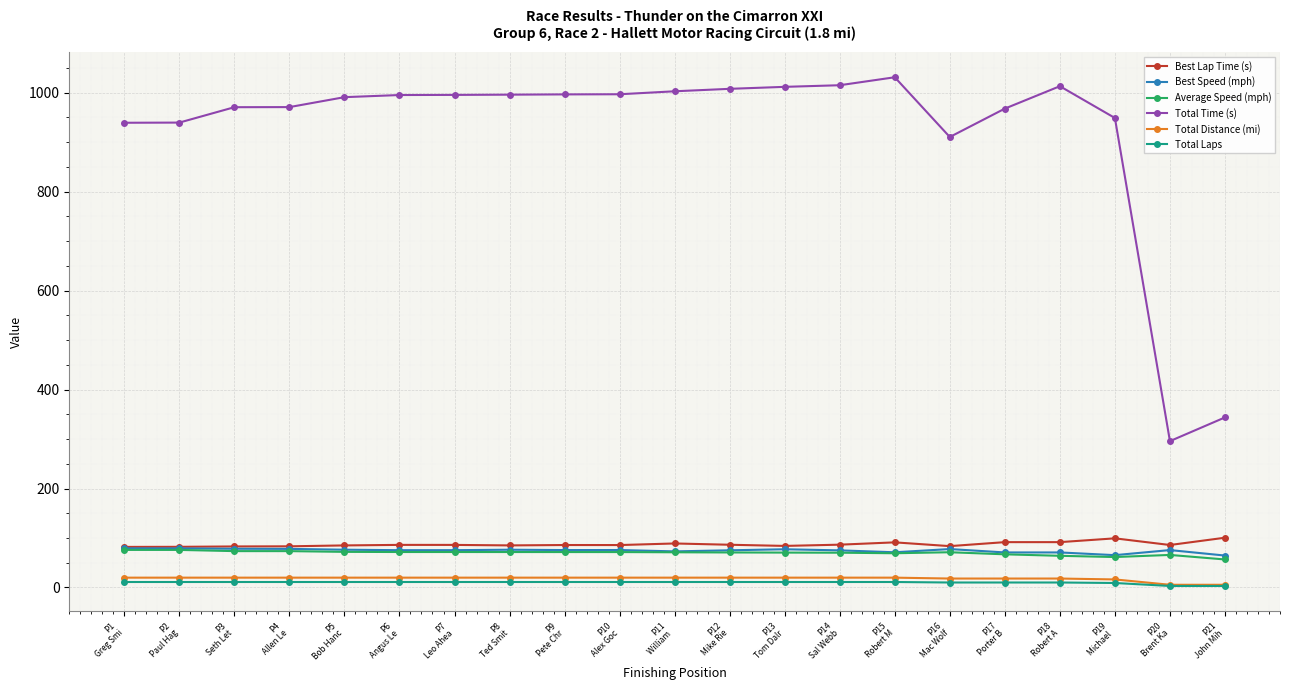

What is the maximum value shown in the chart?

1031.2